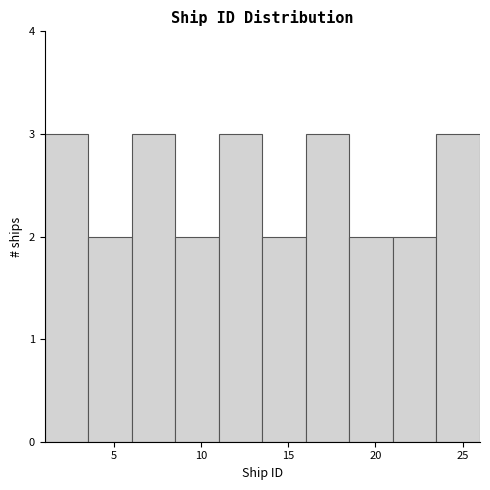

Reading left to right, transcribe this chart: for each bar, give the range it covers on the x-axis and its height. The values are not printed on the chart, so give them approximately, as read against the axis.

1.0 to 3.5: 3
3.5 to 6.0: 2
6.0 to 8.5: 3
8.5 to 11.0: 2
11.0 to 13.5: 3
13.5 to 16.0: 2
16.0 to 18.5: 3
18.5 to 21.0: 2
21.0 to 23.5: 2
23.5 to 26.0: 3